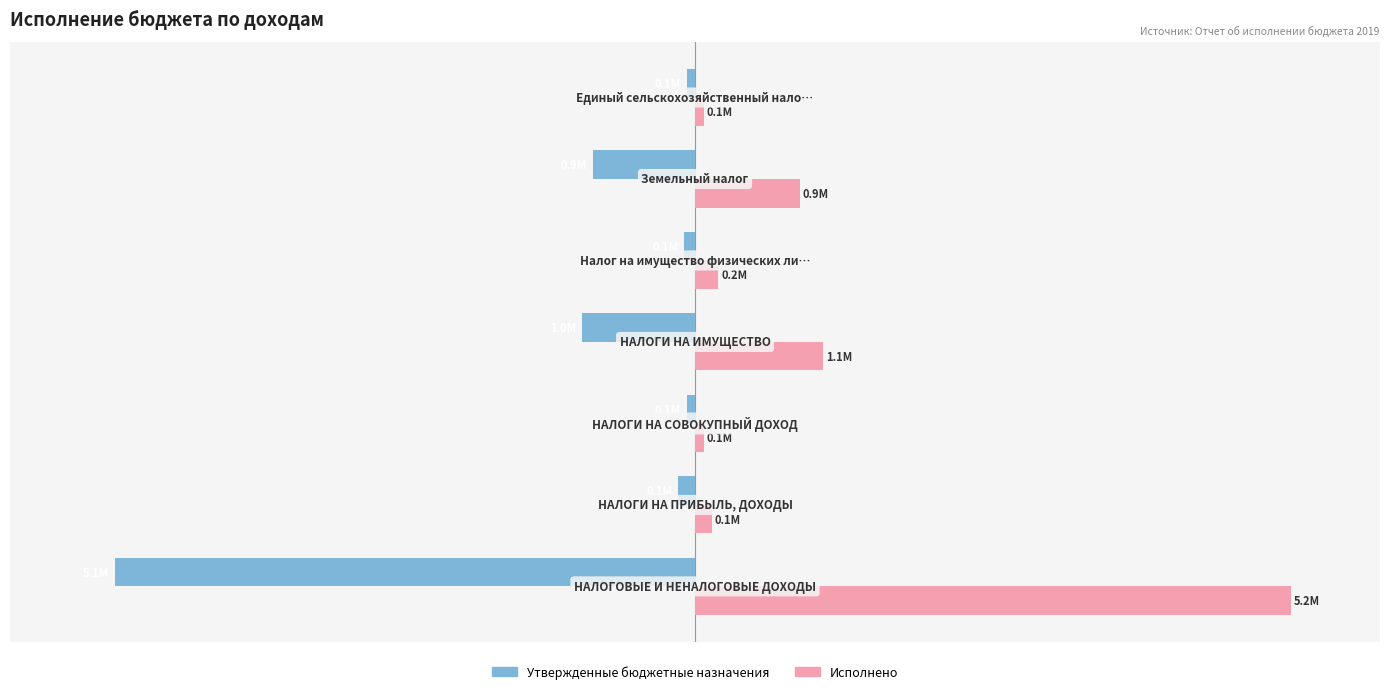

What are all the series names shown in the legend?

Утвержденные бюджетные назначения, Исполнено